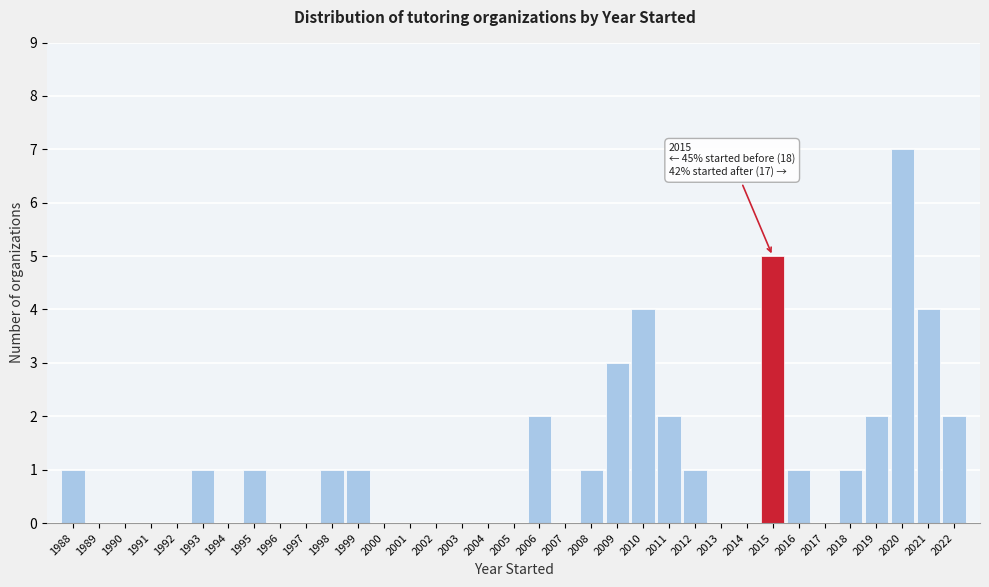

Which range on the x-axis has the tallest bar?

2019.5 to 2020.5